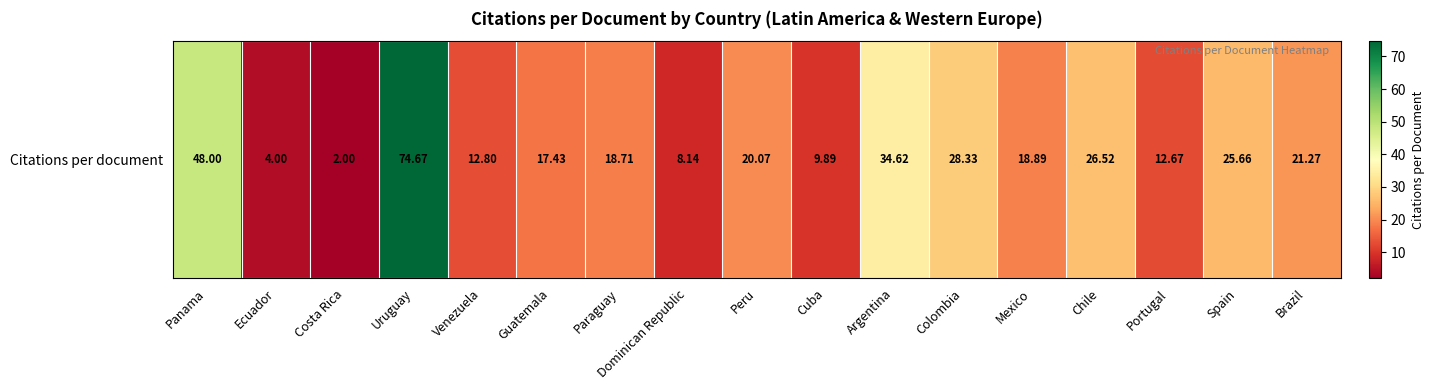

Reading left to right, transcribe all the data shown in this chart.

Panama=48.0	Ecuador=4.0	Costa Rica=2.0	Uruguay=74.7	Venezuela=12.8	Guatemala=17.4	Paraguay=18.7	Dominican Republic=8.1	Peru=20.1	Cuba=9.9	Argentina=34.6	Colombia=28.3	Mexico=18.9	Chile=26.5	Portugal=12.7	Spain=25.7	Brazil=21.3